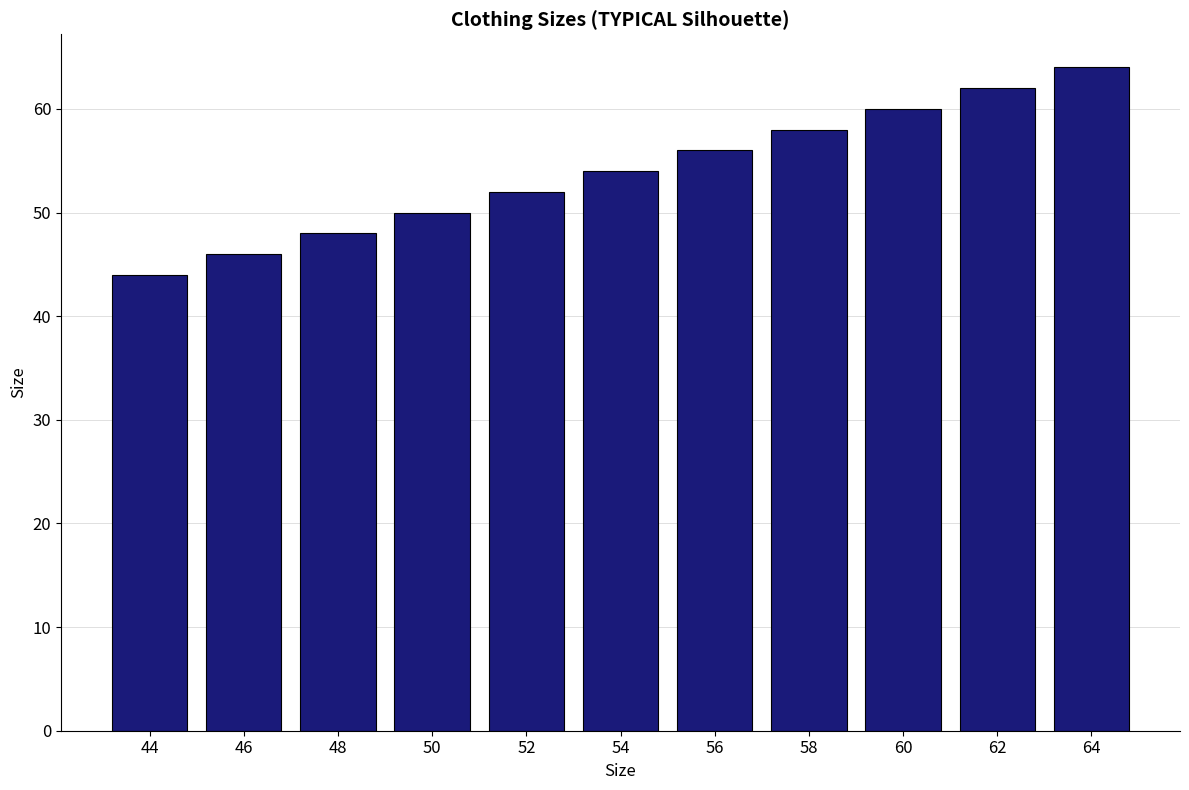

What is the sum of the values at 64 and 50?

114